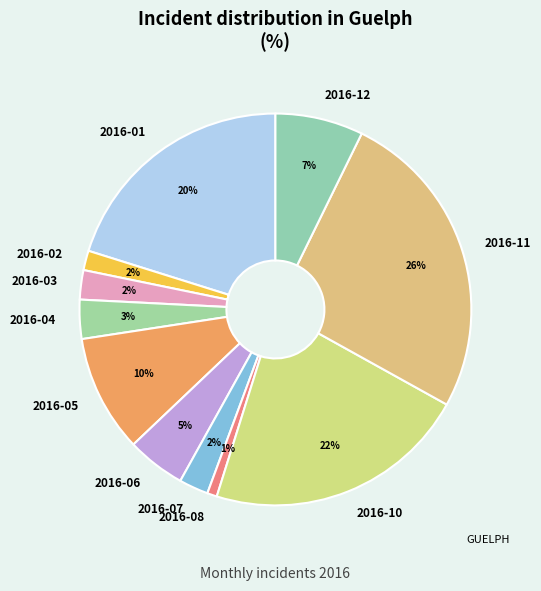

Which has a higher value, 2016-08 or 2016-10?

2016-10